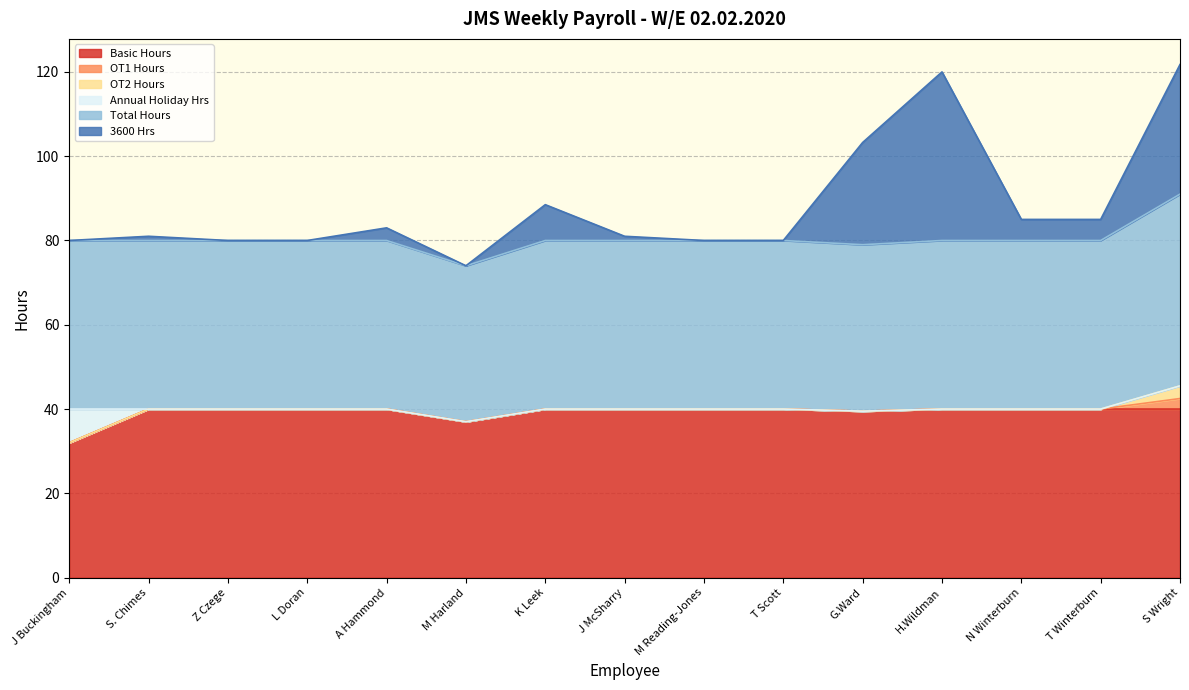

Reading left to right, what are all the values shown in this chart?

Basic Hours: 32.0	40.0	40.0	40.0	40.0	37.0	40.0	40.0	40.0	40.0	39.5	40.0	40.0	40.0	40.0
OT1 Hours: 0.0	0.0	0.0	0.0	0.0	0.0	0.0	0.0	0.0	0.0	0.0	0.0	0.0	0.0	2.5
OT2 Hours: 0.0	0.0	0.0	0.0	0.0	0.0	0.0	0.0	0.0	0.0	0.0	0.0	0.0	0.0	3.0
Annual Holiday Hrs: 8.0	0.0	0.0	0.0	0.0	0.0	0.0	0.0	0.0	0.0	0.0	0.0	0.0	0.0	0.0
Total Hours: 40.0	40.0	40.0	40.0	40.0	37.0	40.0	40.0	40.0	40.0	39.5	40.0	40.0	40.0	45.5
3600 Hrs: 0.0	1.0	0.0	0.0	3.0	0.0	8.5	1.0	0.0	0.0	24.2	40.0	5.0	5.0	30.8